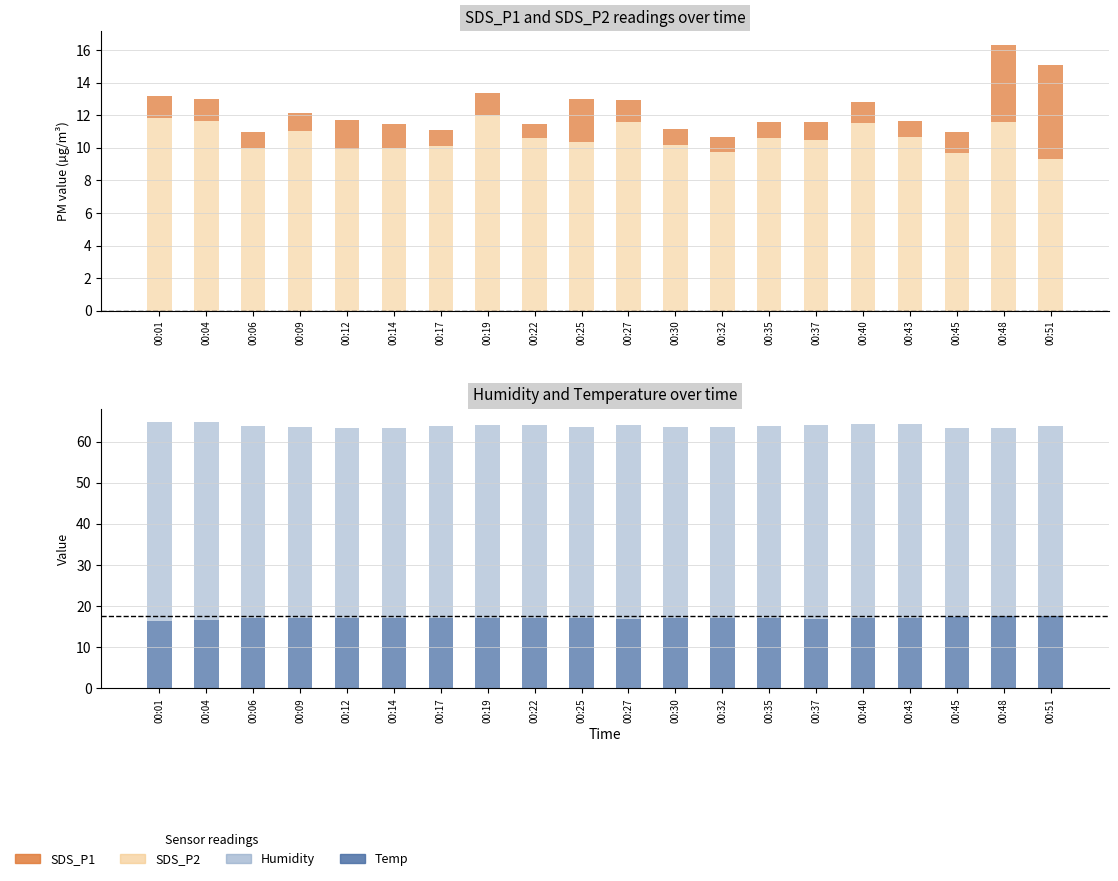

What is the sum of all Humidity values?

1277.6